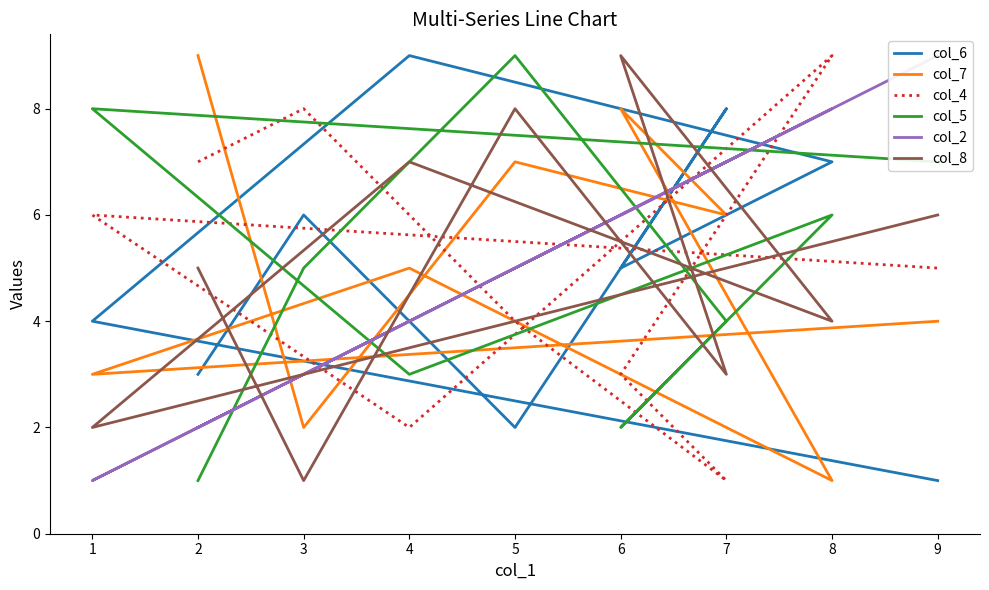

Which label corresponds to the largest value in the chart?

4